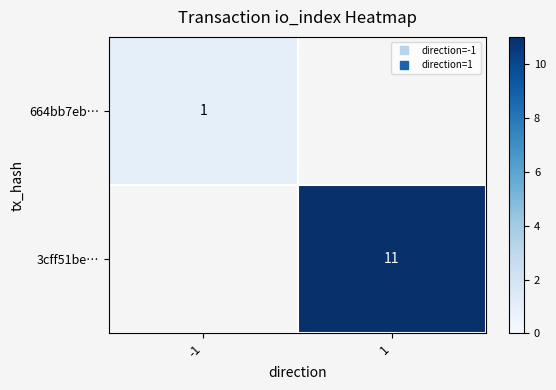

The 664bb7eb… series shows 0.4 at -1. True or false?

False